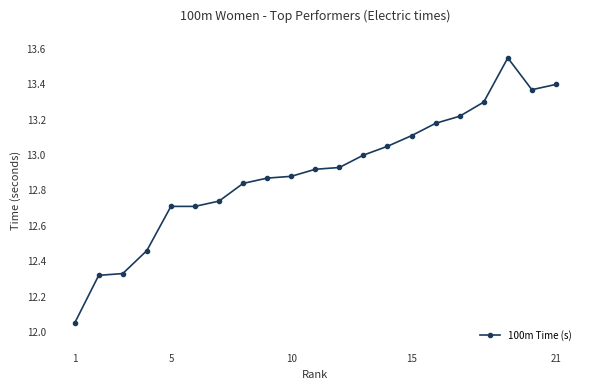

What is the sum of all values?

270.9